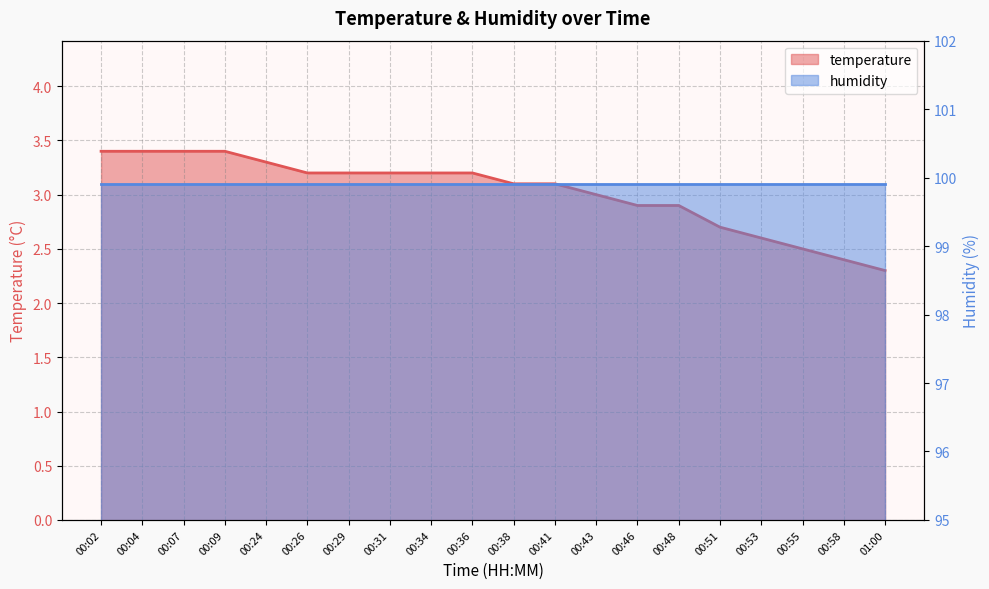

What is the maximum value shown in the chart?

3.4